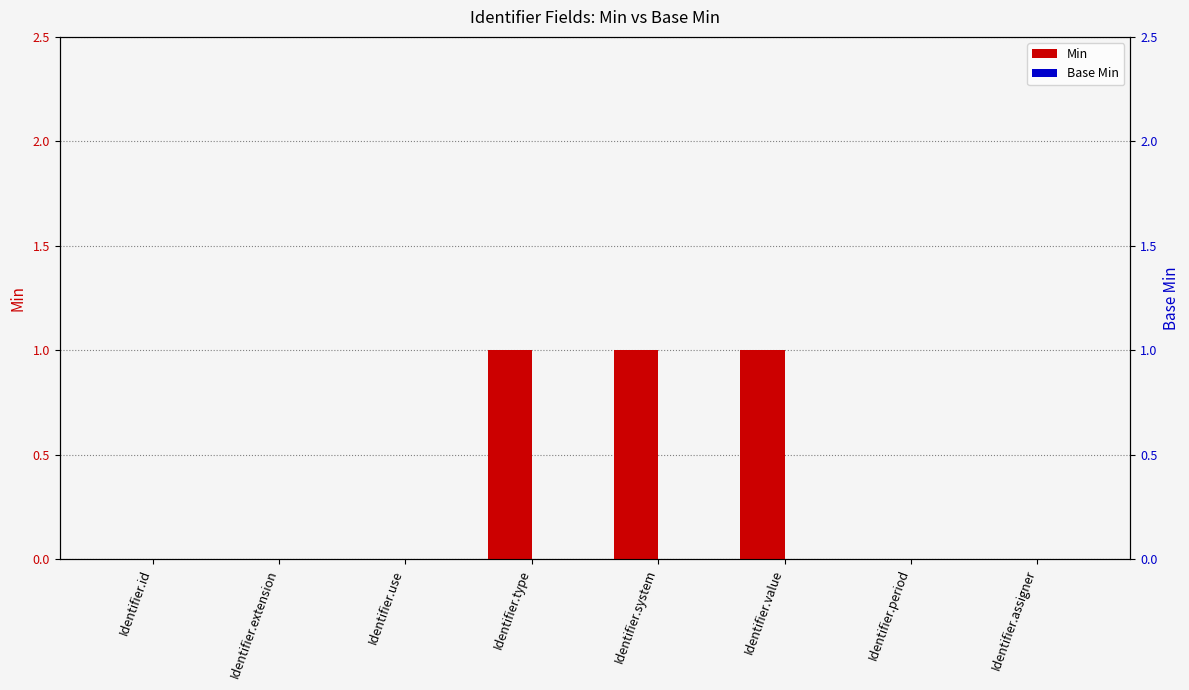

What position from the left is Identifier.assigner?

8